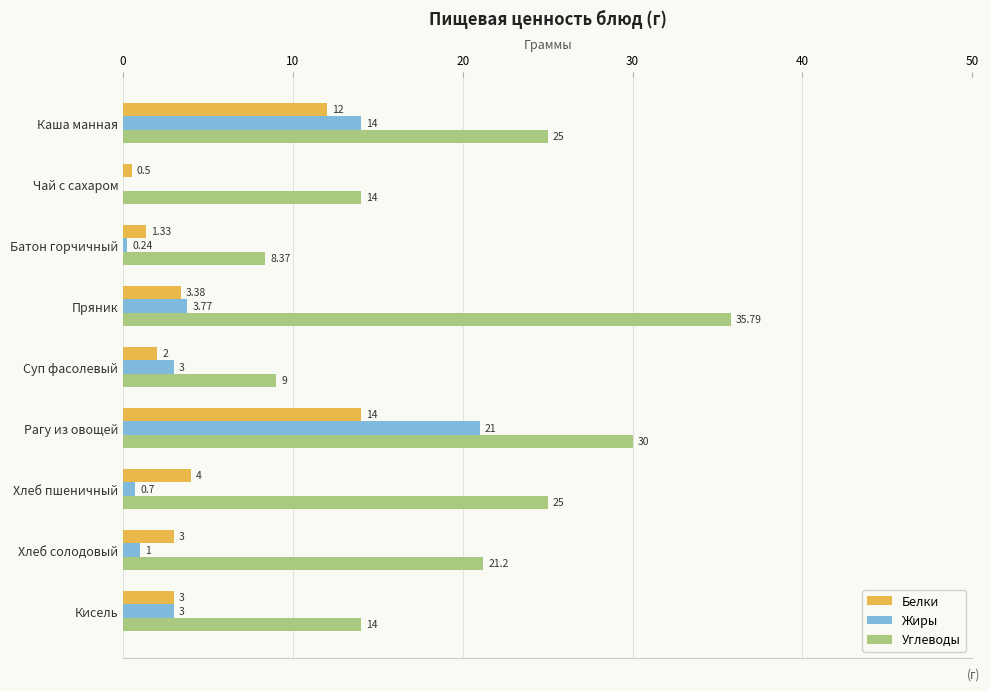

Which category has the highest value across all series?

Пряник